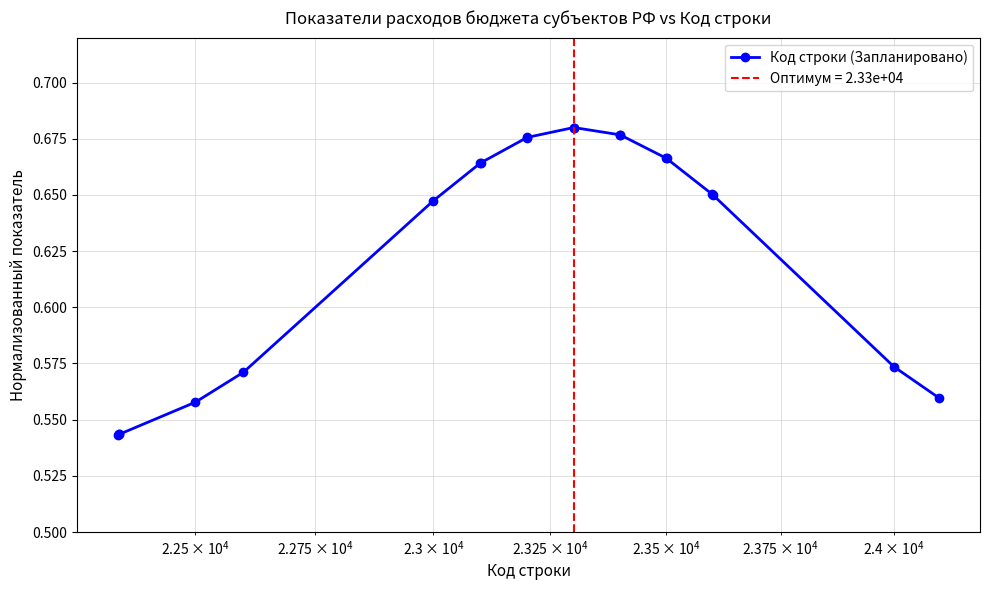

How many Код строки (Запланировано) values are between 0 and 1?

20